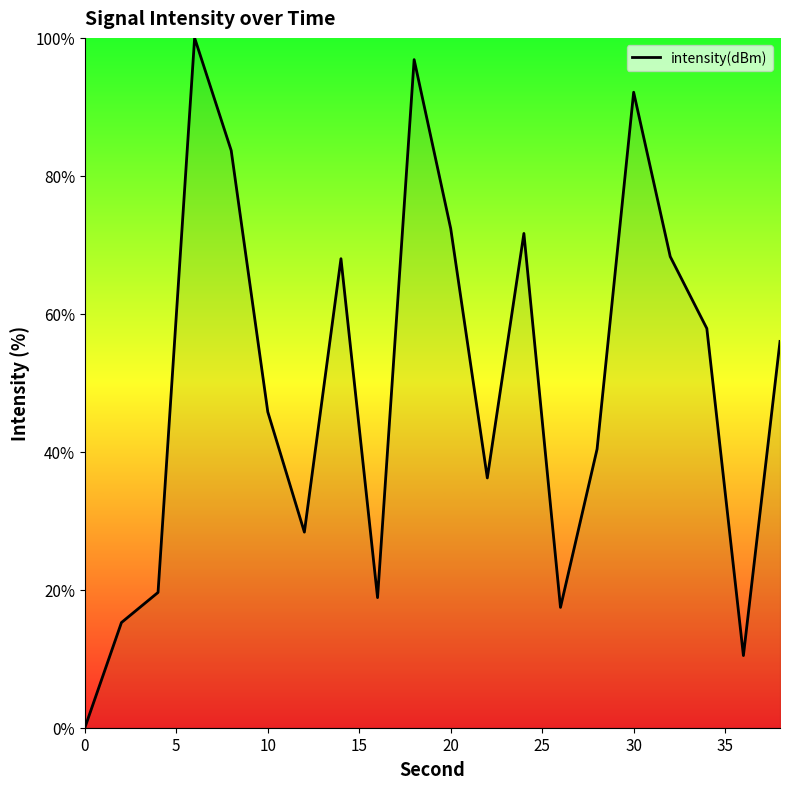

What is the difference between the maximum and minimum values?

100.0